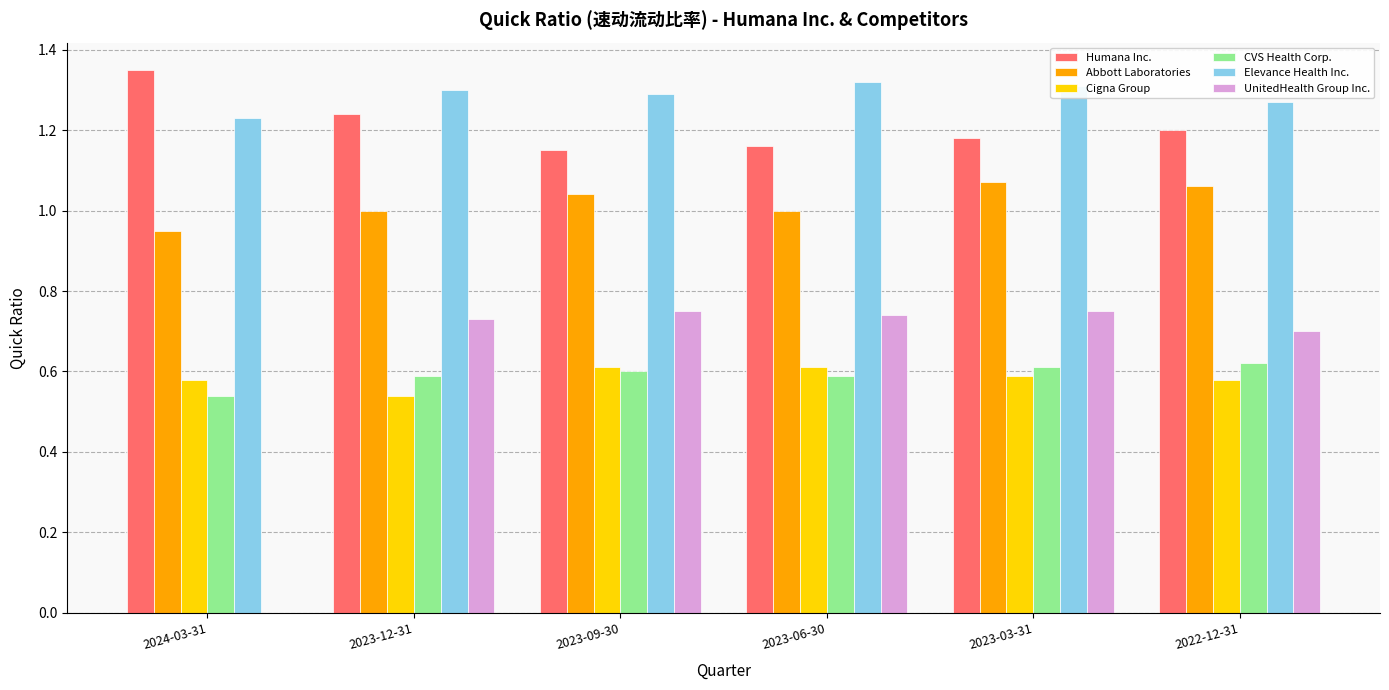

Are the bars grouped side by side (vs. stacked)?

Yes